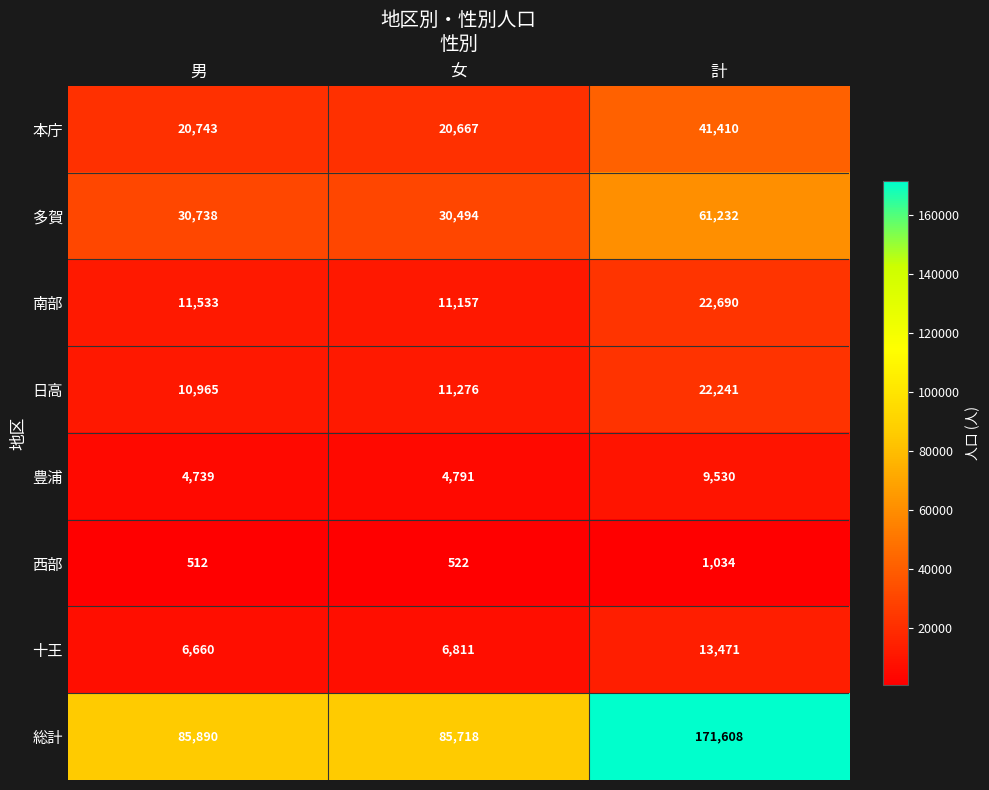

Which series has the largest range (max minus min)?

総計